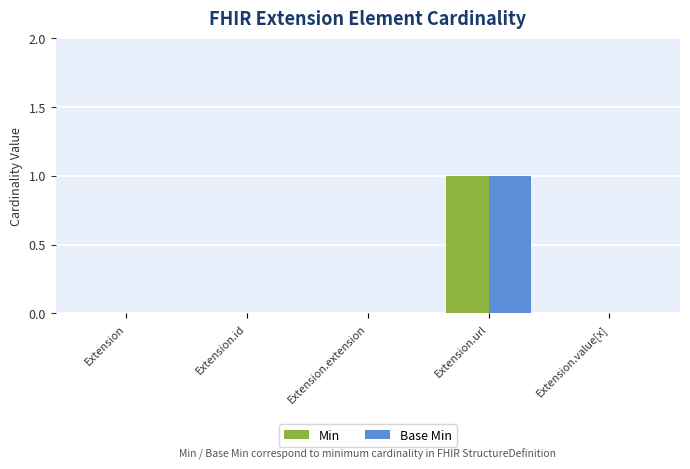

At which category is the sum across all series the highest?

Extension.url